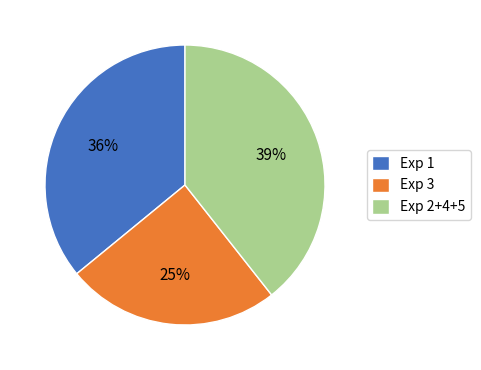

Count the number of slices in the pie.

3